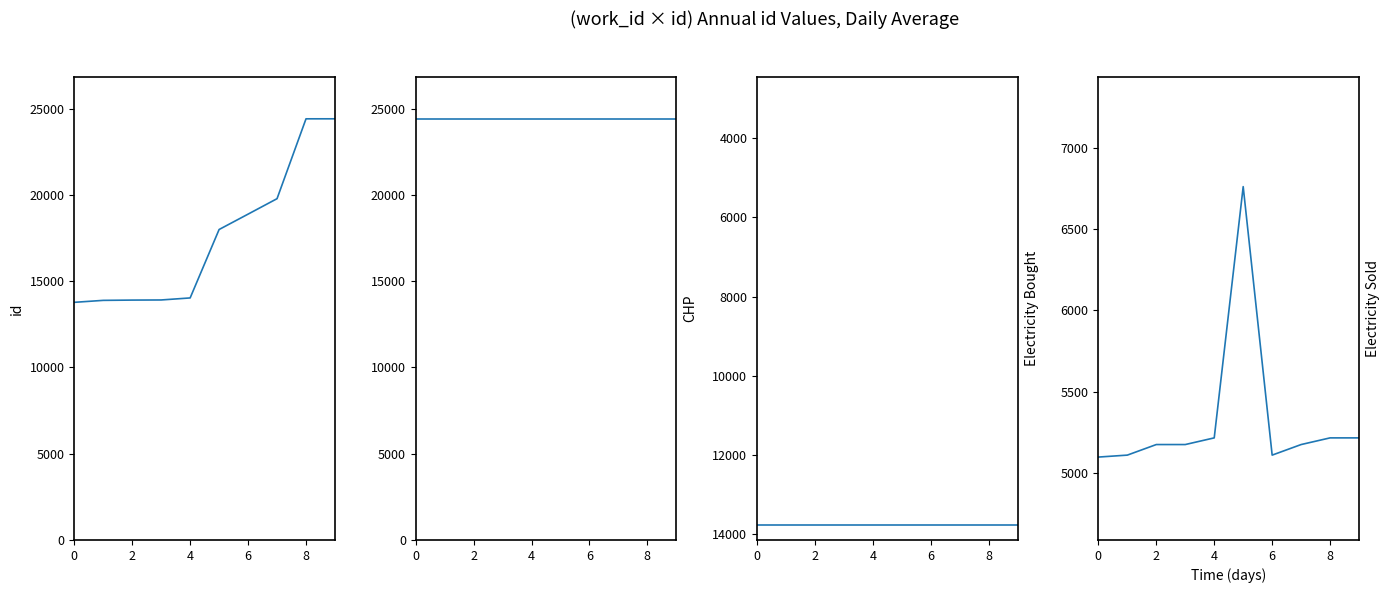

What is the difference between the highest and lowest values at 9?

19199